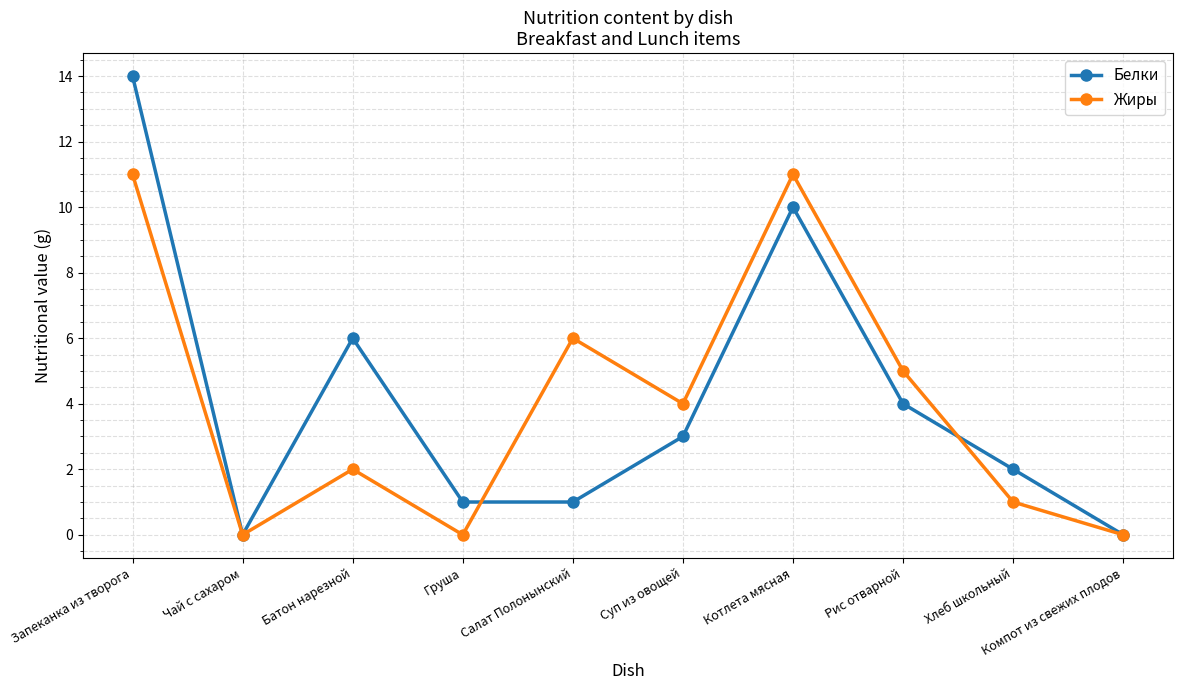

The Жиры series shows 5 at Рис отварной. True or false?

True